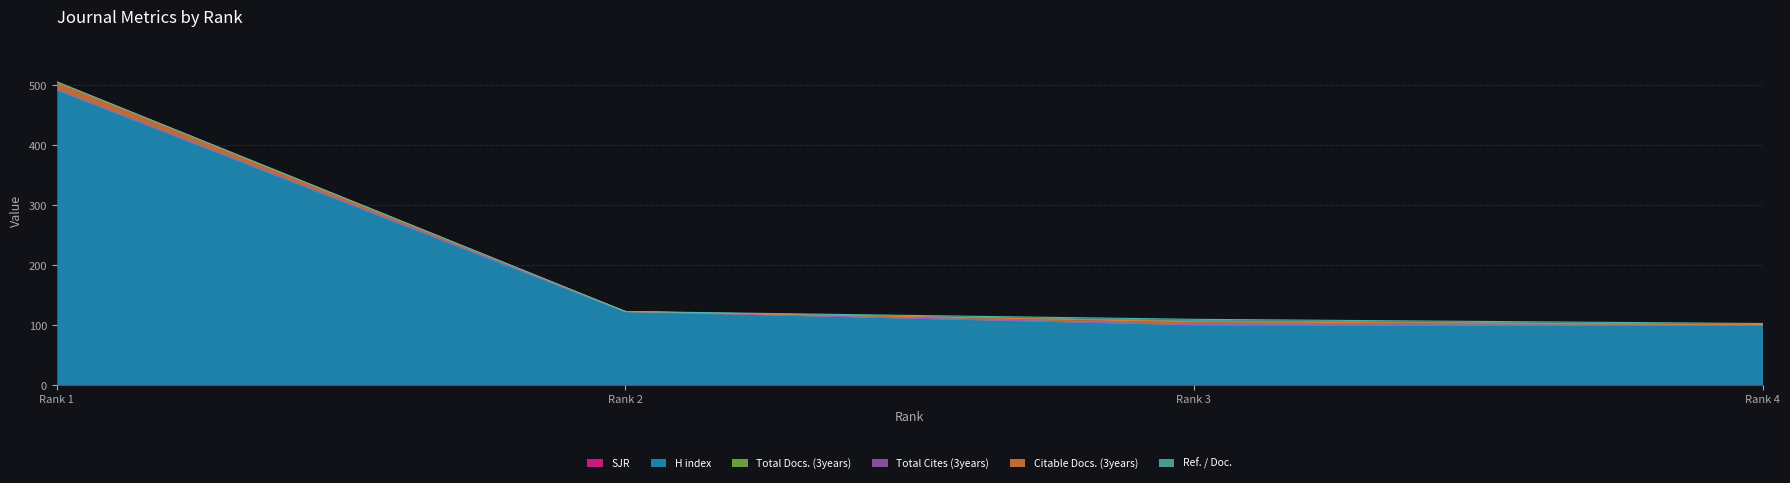

Where is Total Docs. (3years) nearest to the value 0?

1